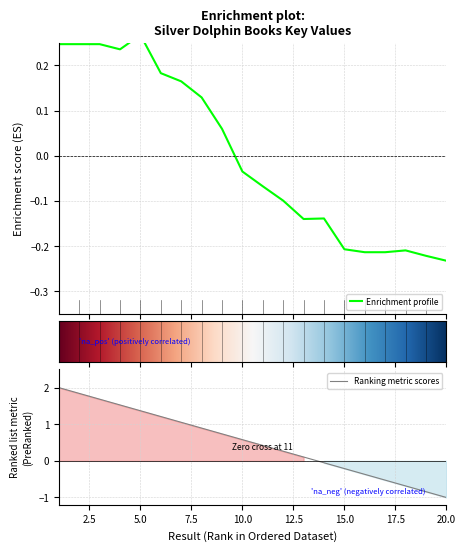

At which label does the data first exceed 0?

1